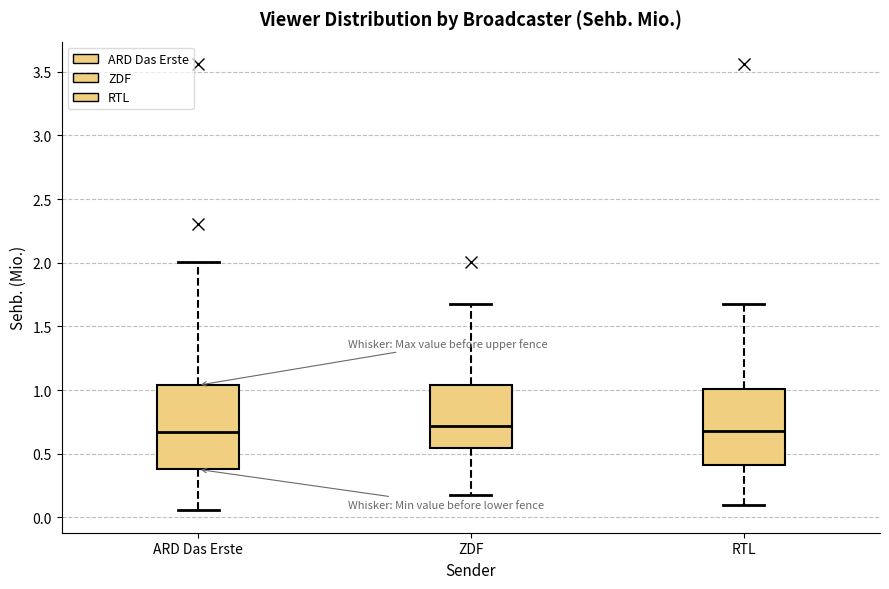

Reading left to right, transcribe this box plot: for each box, give where its median line is, the range the box spans, and where its two whiskers end, as read against the y-axis. The values are not printed on the chart, so give them approximately, as read against the axis.

ARD Das Erste: median 0.65, box 0.40 to 1.05, whiskers 0.05 to 2.00
ZDF: median 0.70, box 0.55 to 1.05, whiskers 0.15 to 1.70
RTL: median 0.70, box 0.40 to 1.00, whiskers 0.10 to 1.70